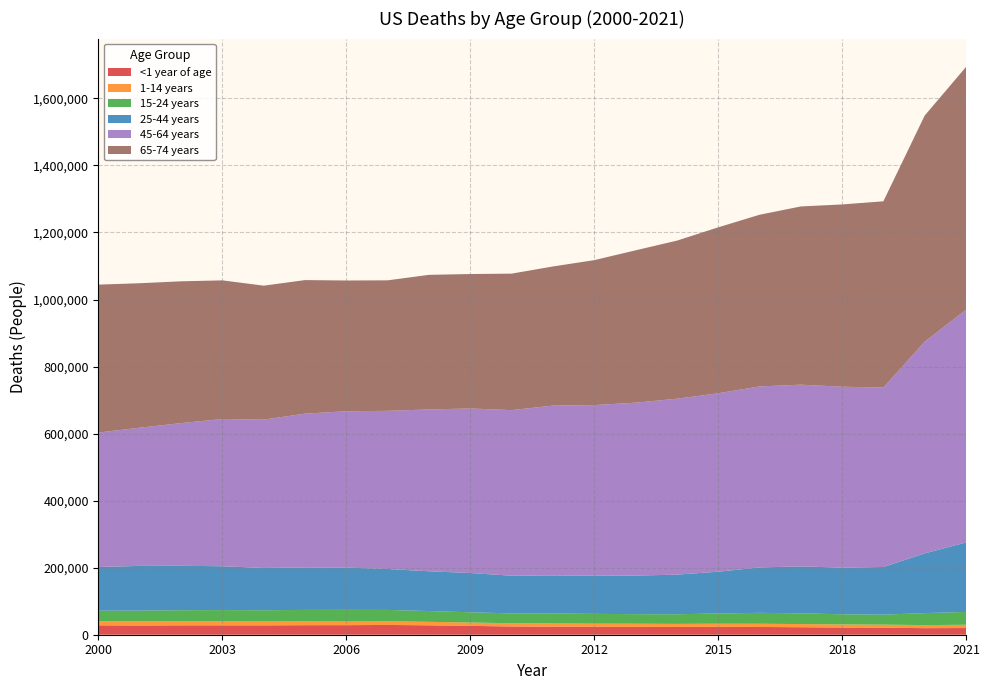

Reading right to left, what are all the values shown in this chart?

<1 year of age: 2000=28035	2001=27568	2002=28034	2003=28025	2004=27936	2005=28440	2006=28527	2007=29138	2008=28059	2009=26412	2010=24586	2011=23985	2012=23629	2013=23440	2014=23215	2015=23455	2016=23161	2017=22335	2018=21467	2019=20921	2020=19582	2021=19920
1-14 years: 2000=12392	2001=12202	2002=12008	2003=11919	2004=11619	2005=11358	2006=10780	2007=10850	2008=10381	2009=10101	2010=9595	2011=9647	2012=9418	2013=9408	2014=9080	2015=9376	2016=9548	2017=9451	2018=9280	2019=9173	2020=9152	2021=9791
15-24 years: 2000=31307	2001=32252	2002=33046	2003=33568	2004=33421	2005=34234	2006=34887	2007=33982	2008=32198	2009=30416	2010=29551	2011=29667	2012=29182	2013=28486	2014=28791	2015=30494	2016=32575	2017=32025	2018=30154	2019=29771	2020=35816	2021=38307
25-44 years: 2000=130249	2001=133357	2002=132495	2003=130761	2004=126230	2005=126710	2006=125995	2007=122178	2008=118645	2009=117167	2010=112292	2011=113641	2012=113753	2013=115036	2014=118173	2015=124605	2016=135408	2017=140011	2018=139224	2019=142164	2020=177976	2021=207213
45-64 years: 2000=401187	2001=412204	2002=425727	2003=439300	2004=442394	2005=458831	2006=466432	2007=471796	2008=482724	2009=490875	2010=494009	2011=506562	2012=509069	2013=515851	2014=524725	2015=532279	2016=539961	2017=542148	2018=539673	2019=535330	2020=631691	2021=694208
65-74 years: 2000=441209	2001=430960	2002=422990	2003=413497	2004=399666	2005=398355	2006=390093	2007=389238	2008=401579	2009=401032	2010=407151	2011=415052	2012=432346	2013=454429	2014=471541	2015=495016	2016=512080	2017=531610	2018=543778	2019=555559	2020=674507	2021=724266